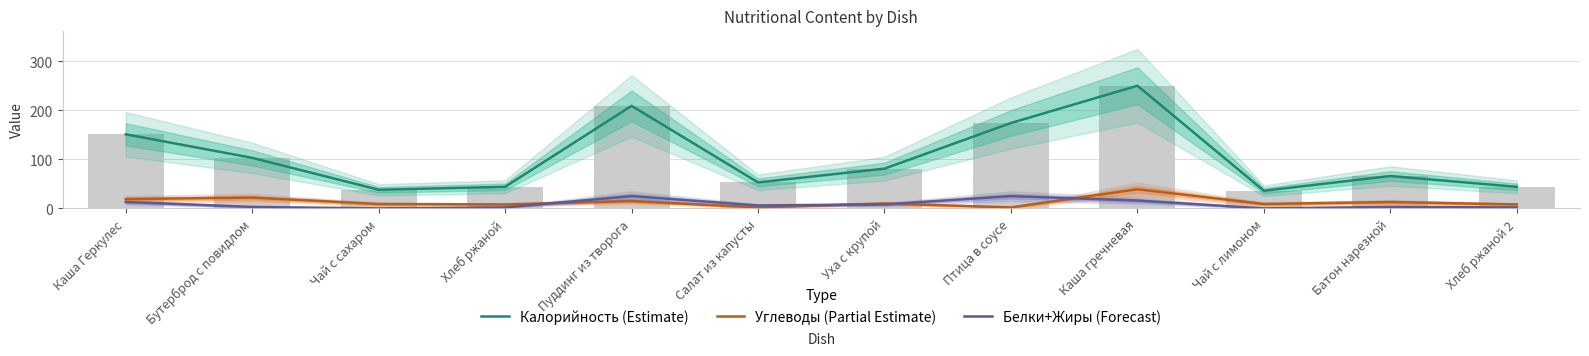

Where does the Углеводы (Partial Estimate) series first go above 10?

Каша Геркулес